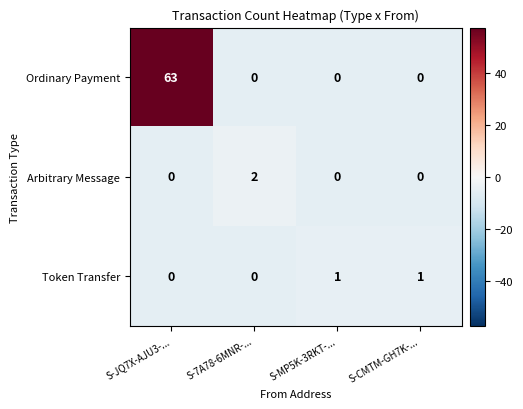

Which category has the highest value across all series?

S-JQ7X-AJU3-...